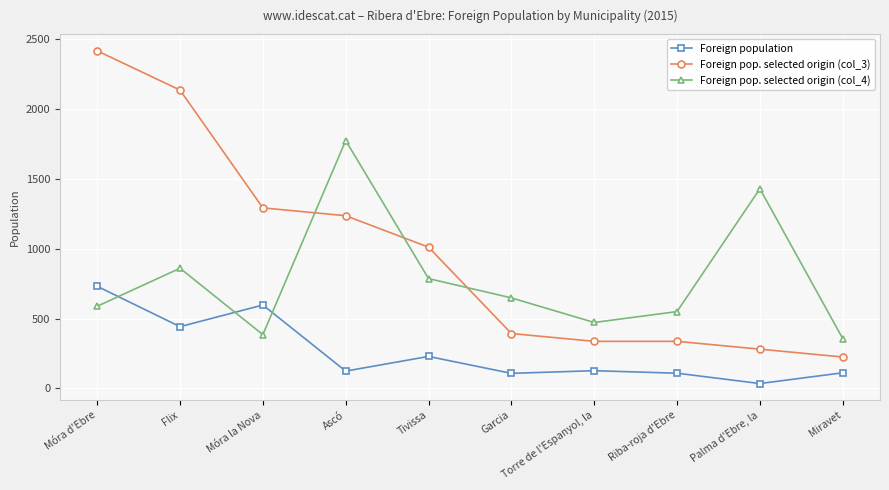

What are all the series names shown in the legend?

Foreign population, Foreign pop. selected origin (col_3), Foreign pop. selected origin (col_4)